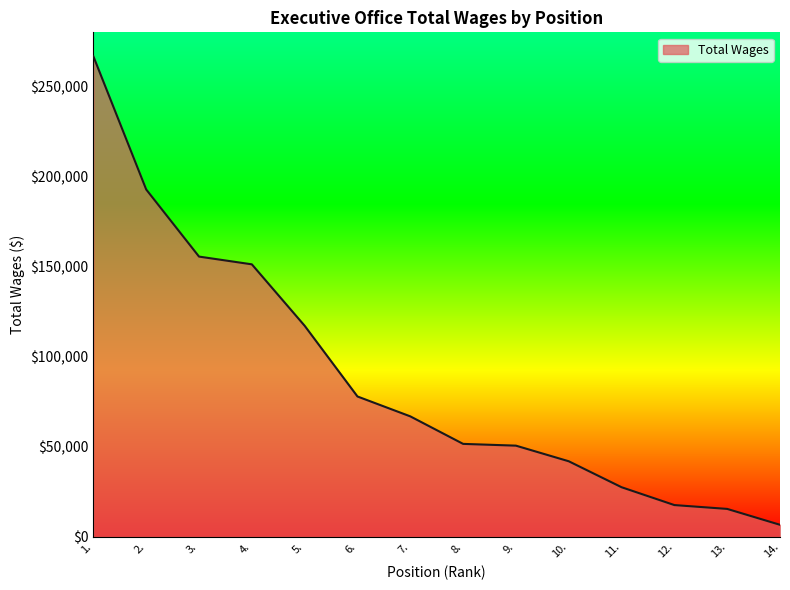

What is the change in value from 3. to 14.?

-148991